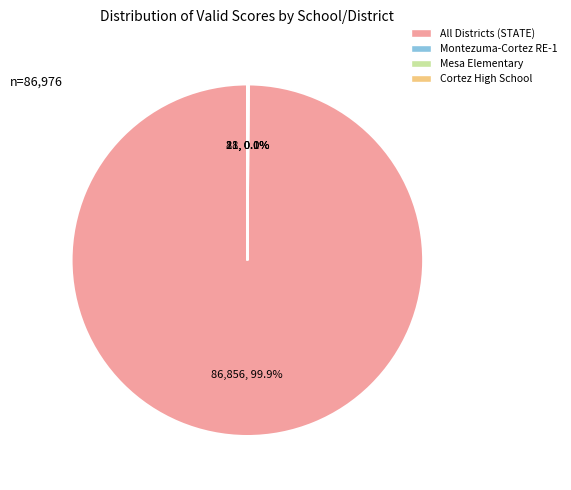

Is there a majority slice in this chart?

Yes